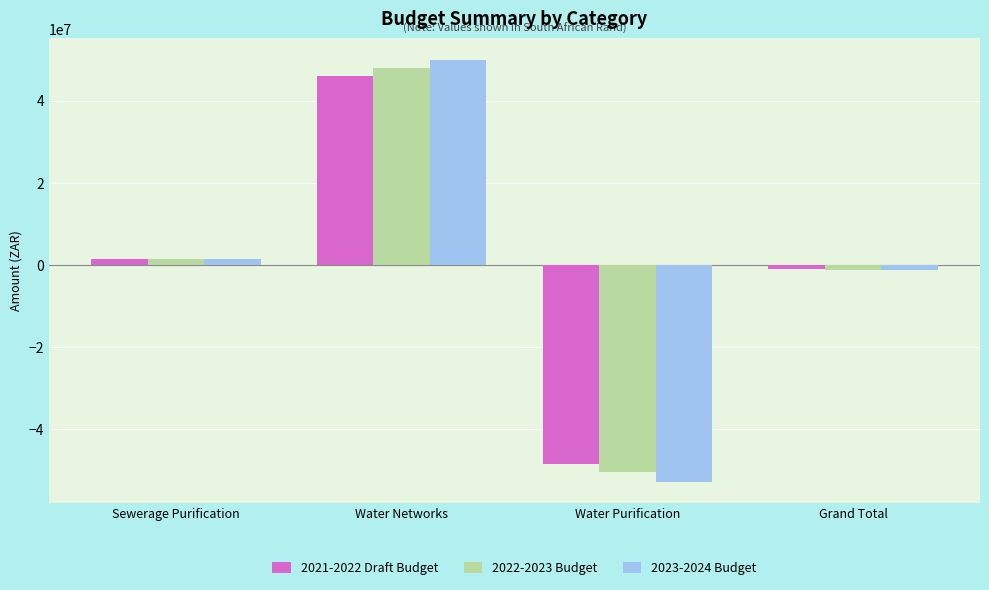

Which series has the largest range (max minus min)?

2023-2024 Budget